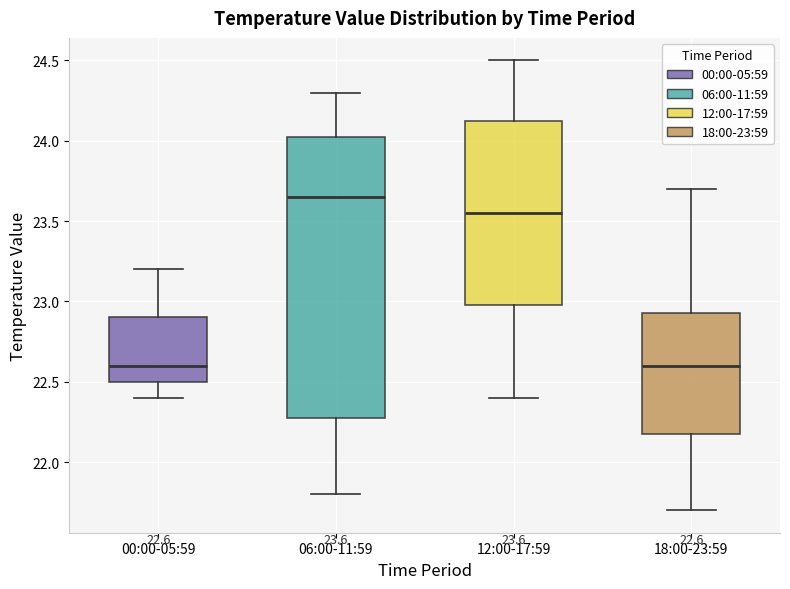

Which box has the highest median line?

06:00-11:59